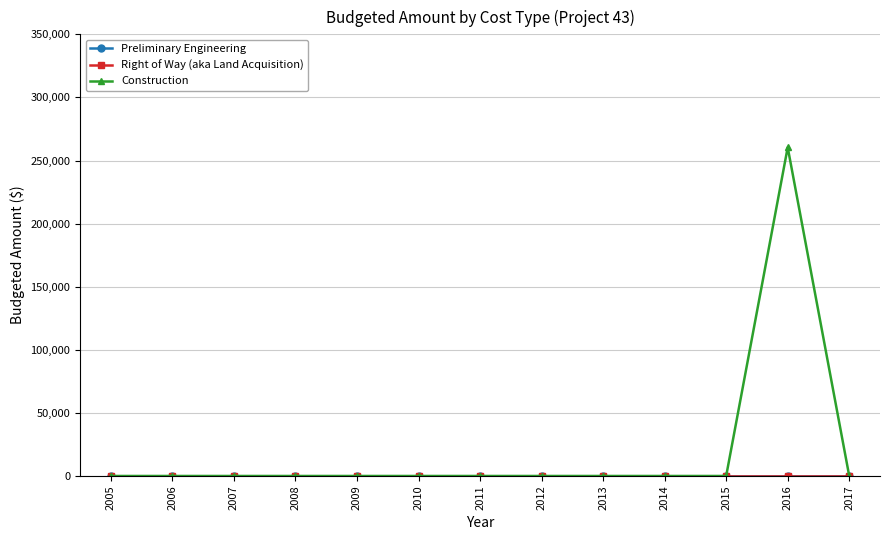

True or false: Construction and Preliminary Engineering cross at least once.

False